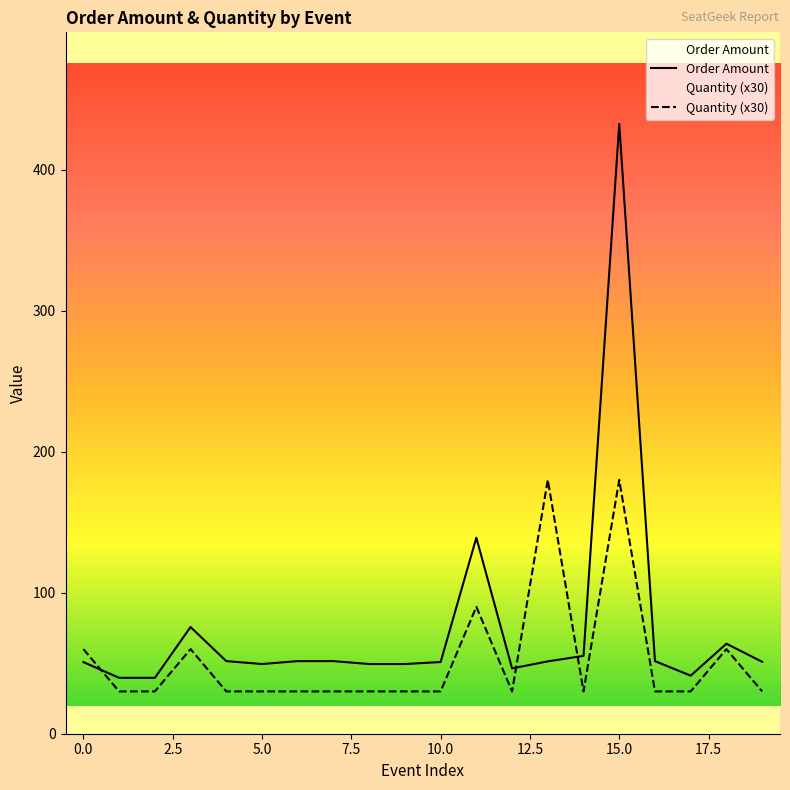

Which series has the largest range (max minus min)?

Order Amount